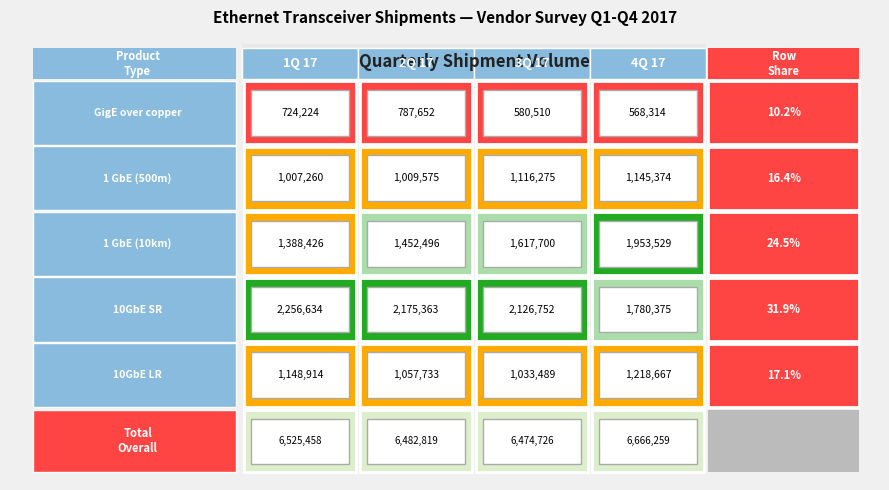

What is the difference between the 10GbE SR values at 4Q 17 and 1Q 17?

476259